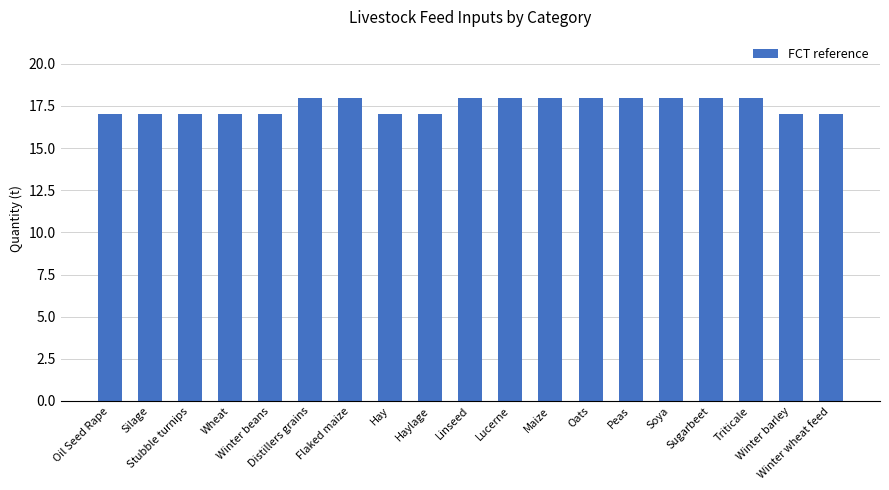

What is the average value?

18